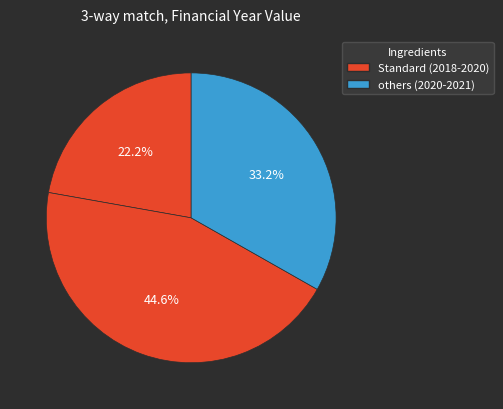

Count the number of slices in the pie.

3